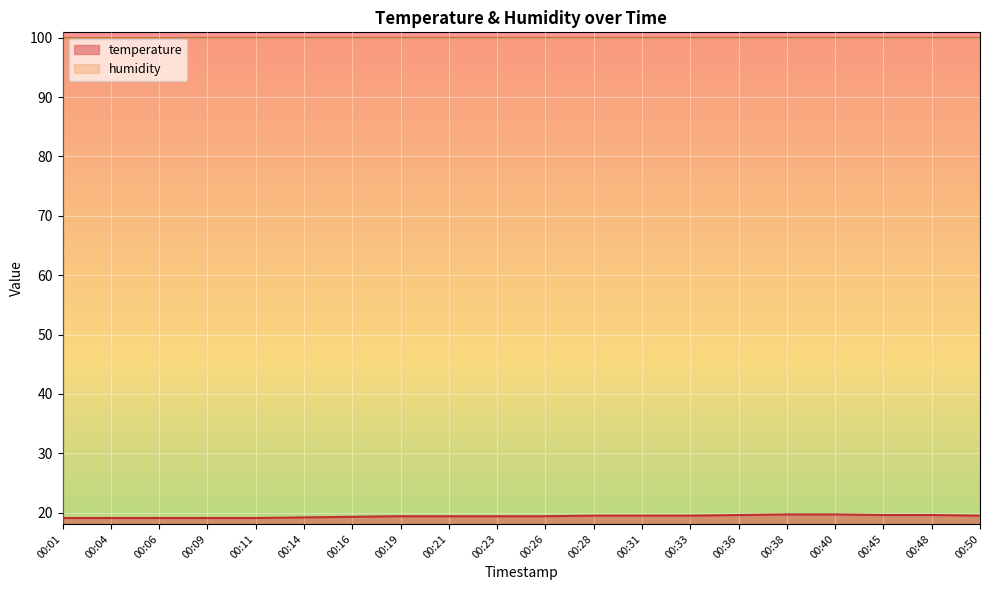

Reading left to right, transcribe all the data shown in this chart.

19.1	19.1	19.1	19.1	19.1	19.2	19.3	19.4	19.4	19.4	19.4	19.5	19.5	19.5	19.6	19.7	19.7	19.6	19.6	19.5